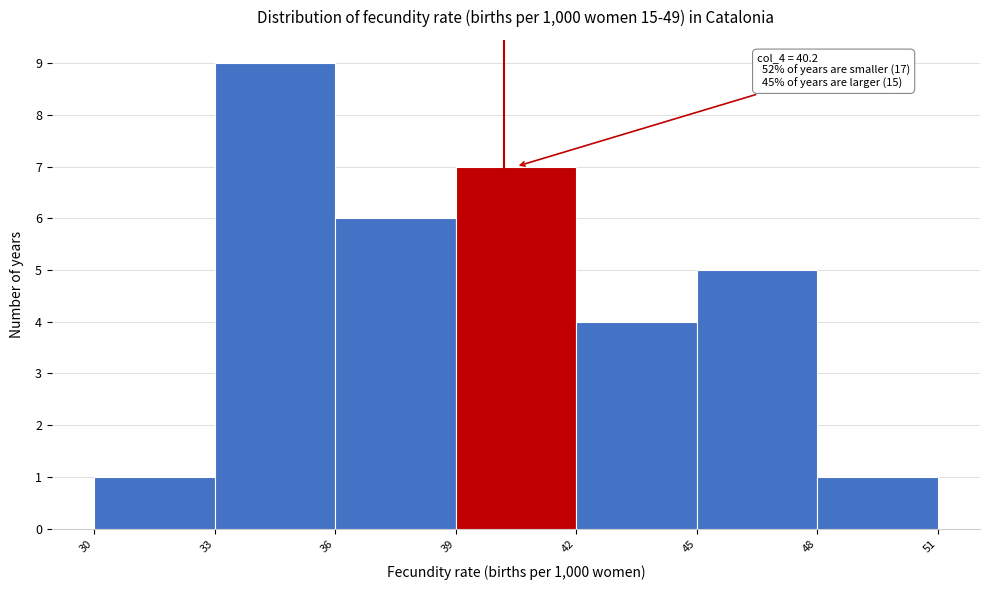

Over which range of the x-axis is the bar tallest?

33 to 36